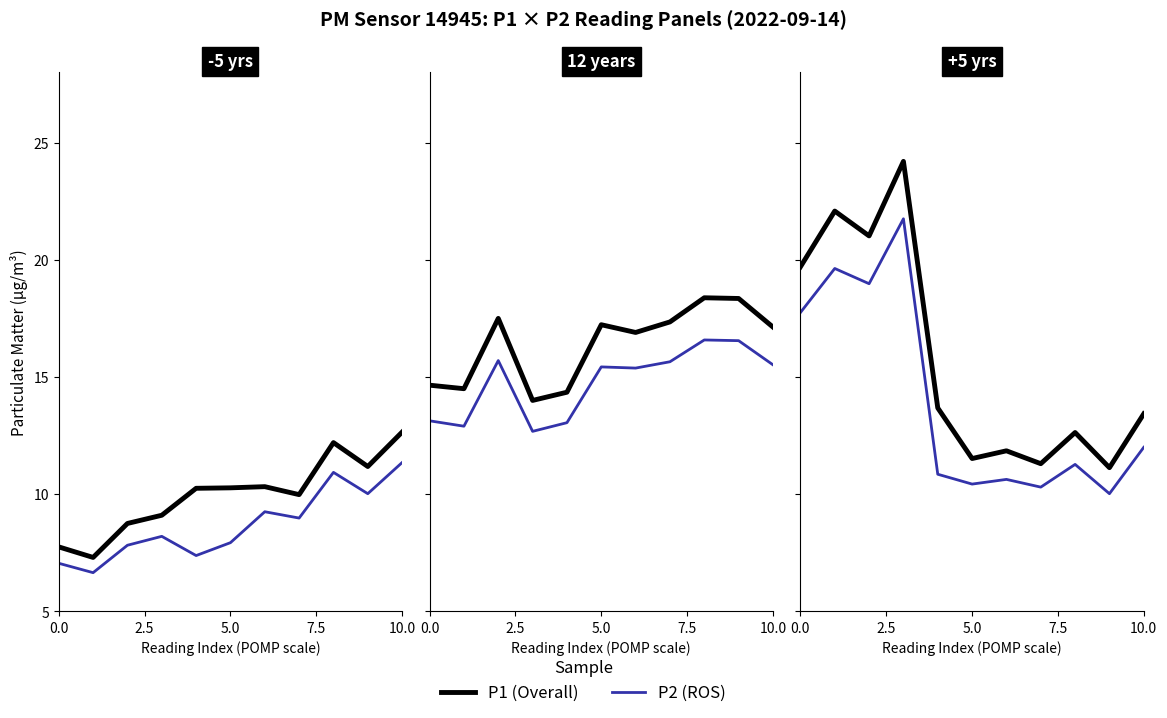

True or false: P1 (Overall) and P2 (ROS) intersect in this chart.

False